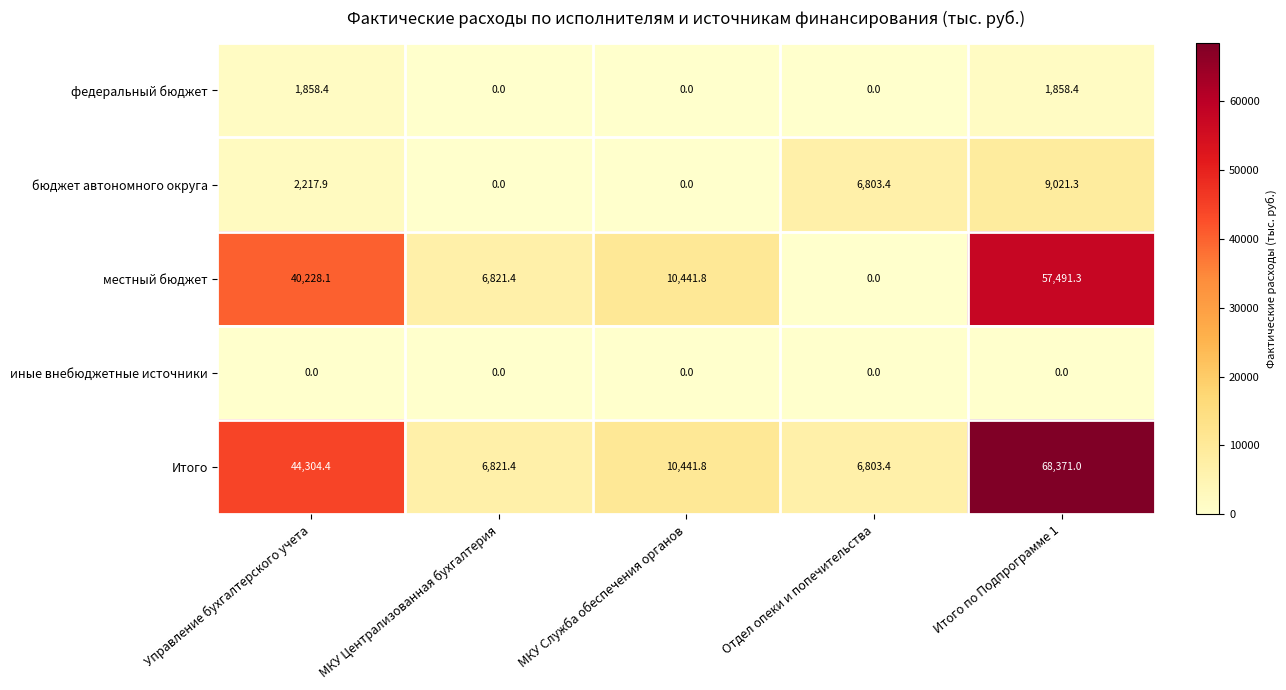

Which series has the largest total across all categories?

Итого